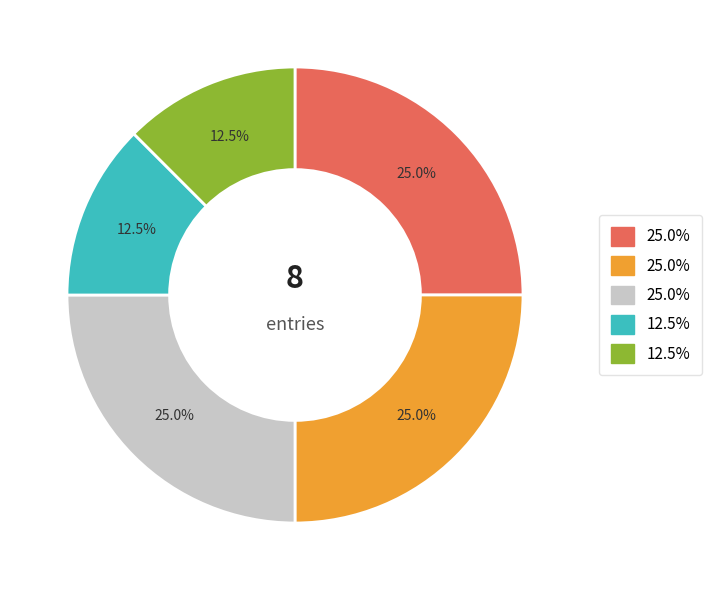

How many segments does this pie chart have?

5